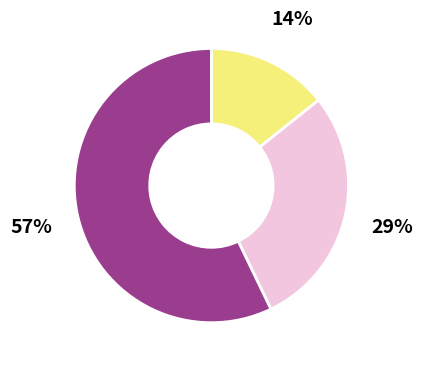

Is there a majority slice in this chart?

Yes